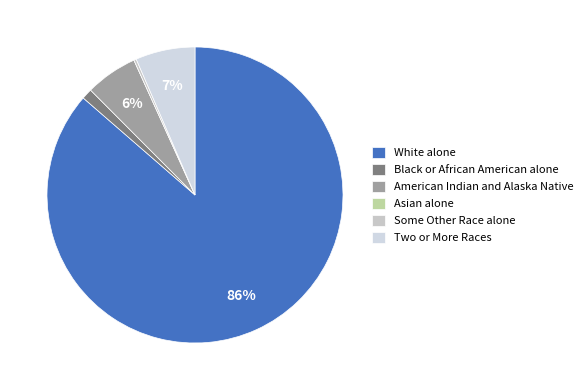

What is the total percentage of American Indian and Alaska Native and Some Other Race alone?

6.0%